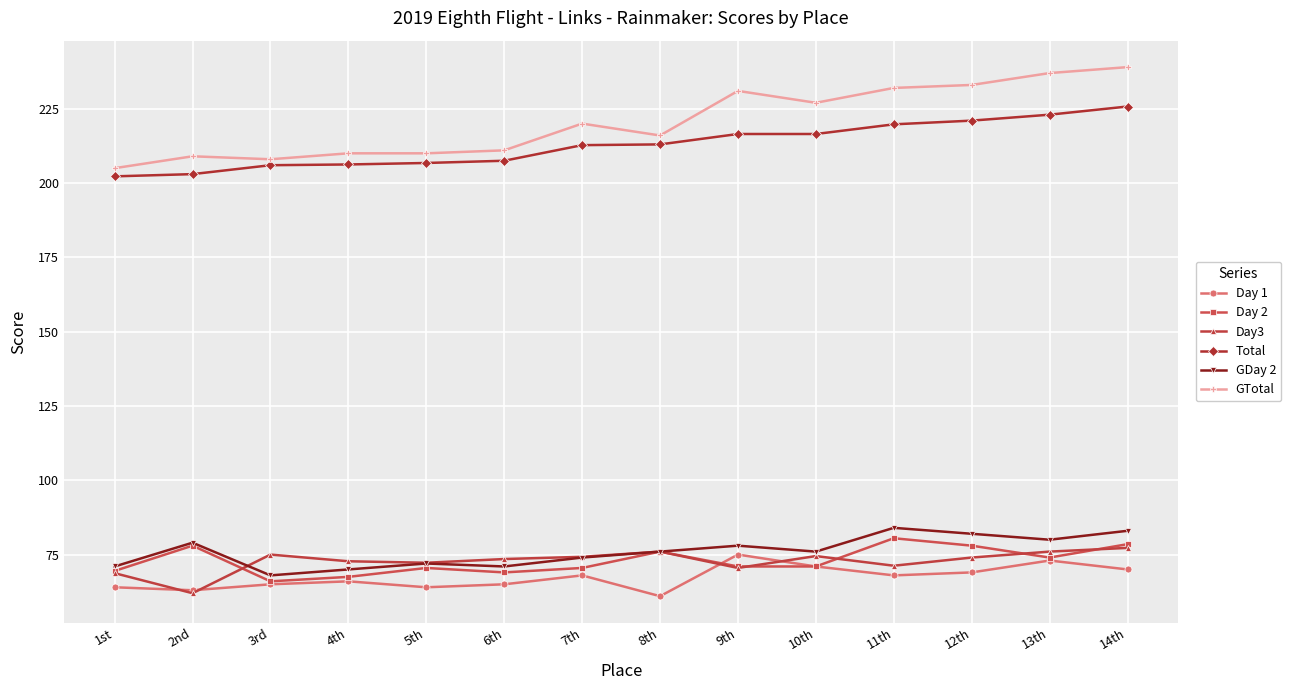

What is the difference between the highest and lowest values at 13th?

164.0